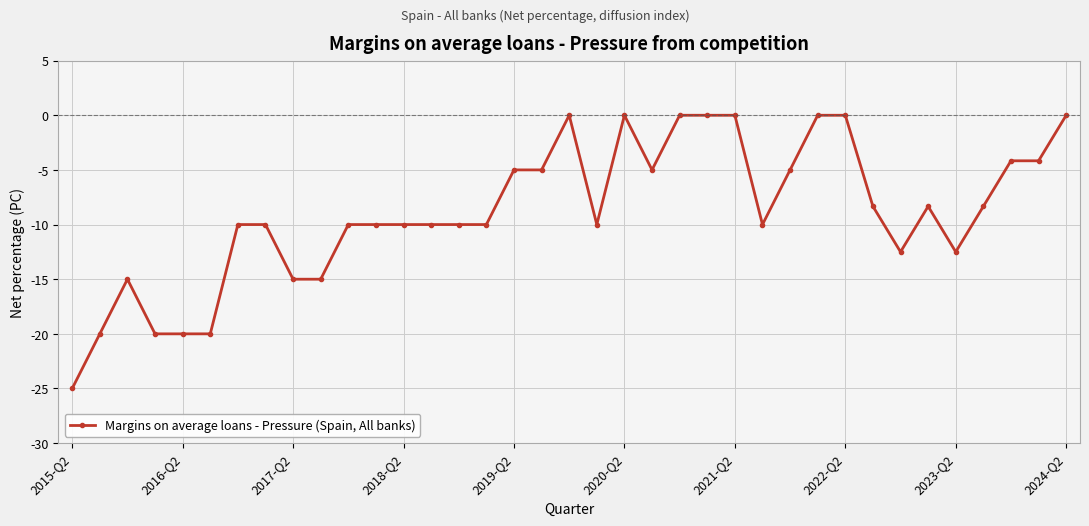

What is the smallest value displayed?

-25.0